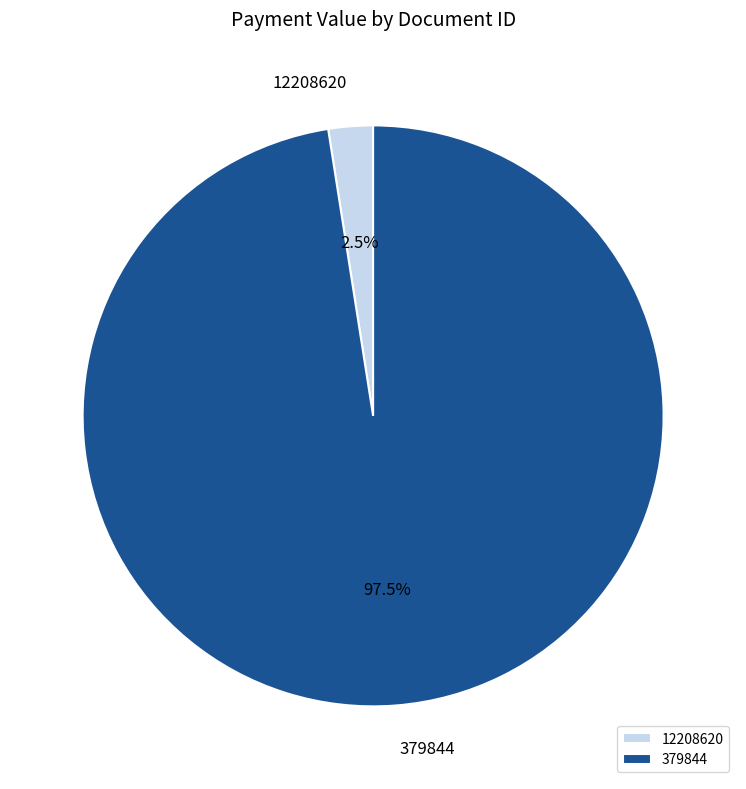

Rank the categories by value from lowest to highest.

12208620, 379844